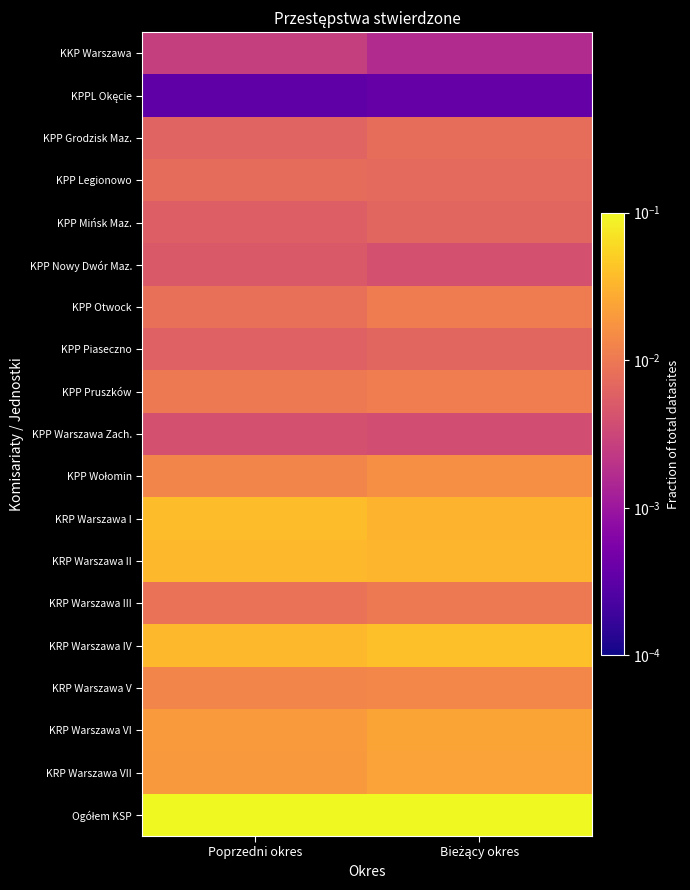

List the series in order of their peak value, lowest first.

KPPL Okęcie, KKP Warszawa, KPP Warszawa Zach., KPP Nowy Dwór Maz., KPP Mińsk Maz., KPP Piaseczno, KPP Legionowo, KPP Grodzisk Maz., KRP Warszawa III, KPP Otwock, KPP Pruszków, KRP Warszawa V, KPP Wołomin, KRP Warszawa VII, KRP Warszawa VI, KRP Warszawa II, KRP Warszawa I, KRP Warszawa IV, Ogółem KSP